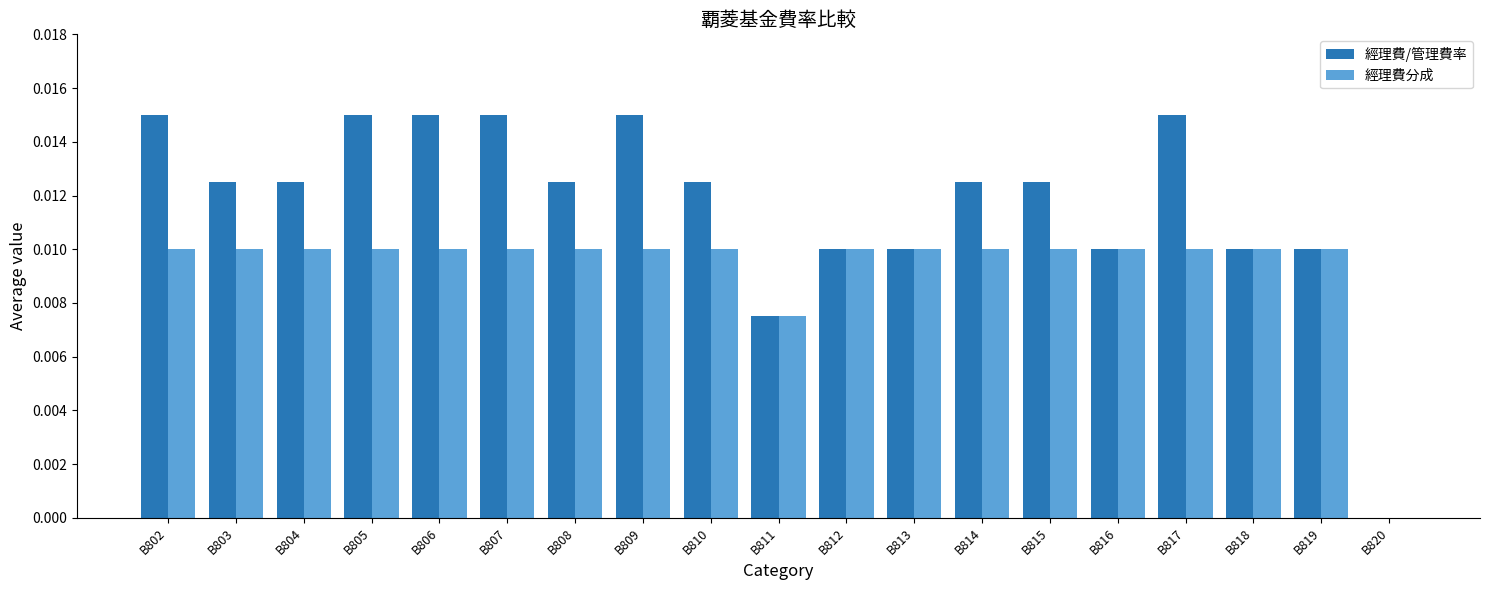

True or false: 經理費分成 has a value of 0.0 at B806.

True